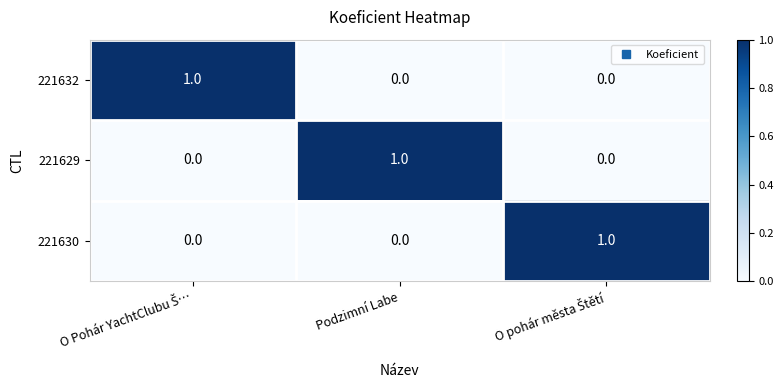

At how many categories does at least one series exceed 0?

3